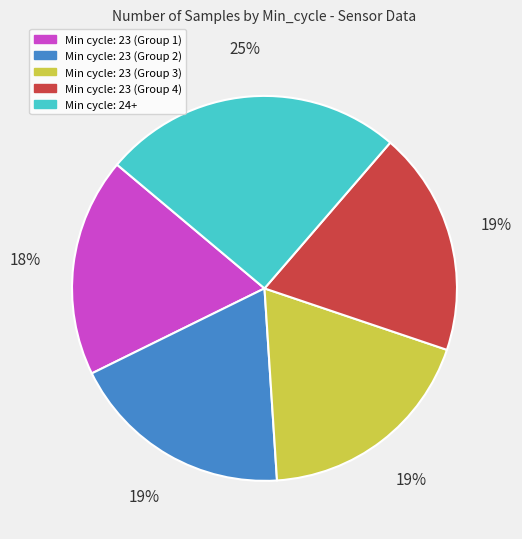

Is there a majority slice in this chart?

No